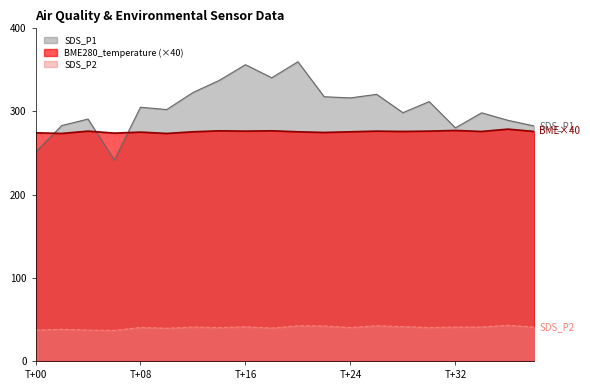

What is the minimum value shown in the chart?

36.7